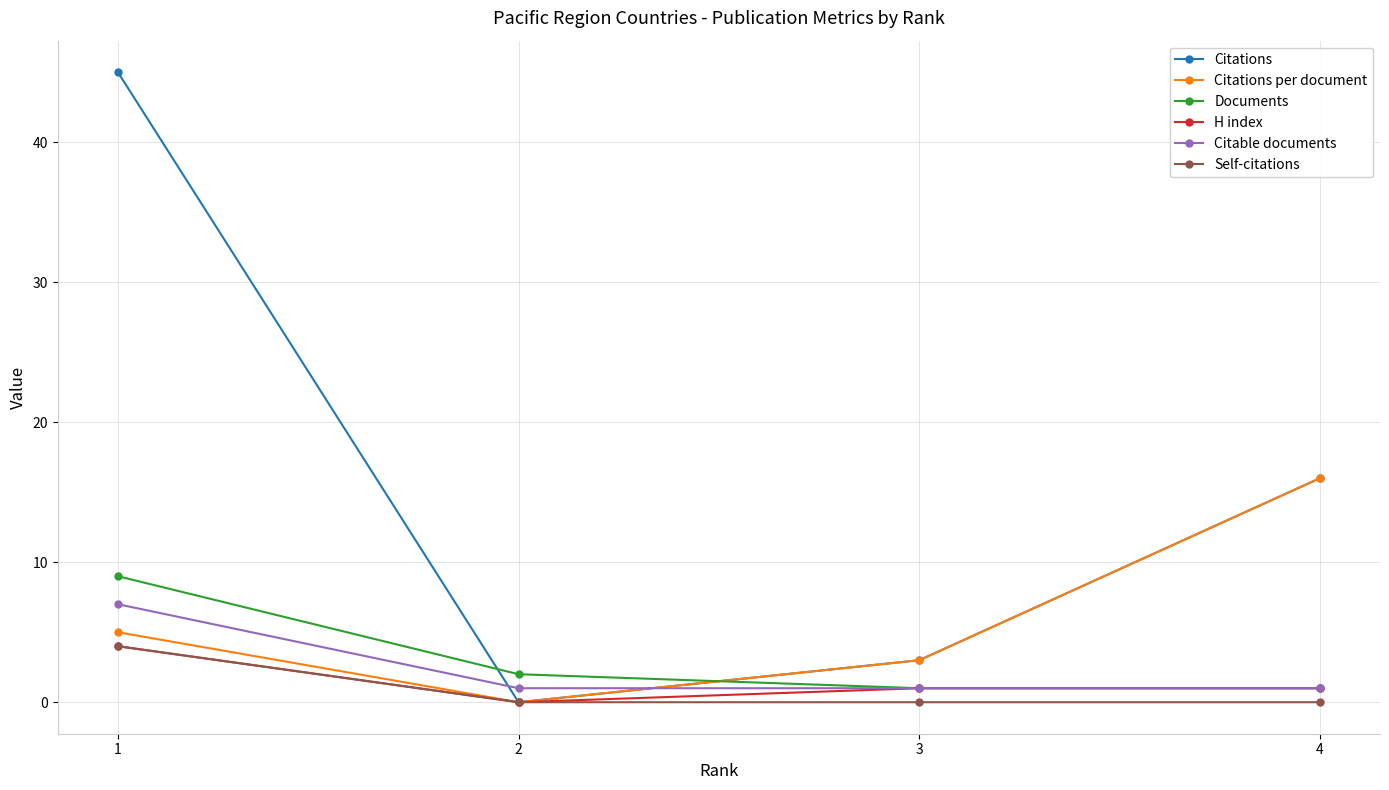

What is the value of the Documents point at the 2nd from the left?

2